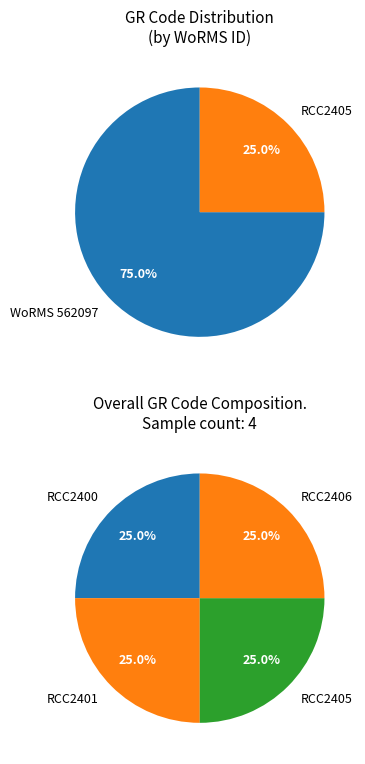

What is the ratio of the value at RCC2401 to the value at RCC2405?

1.0